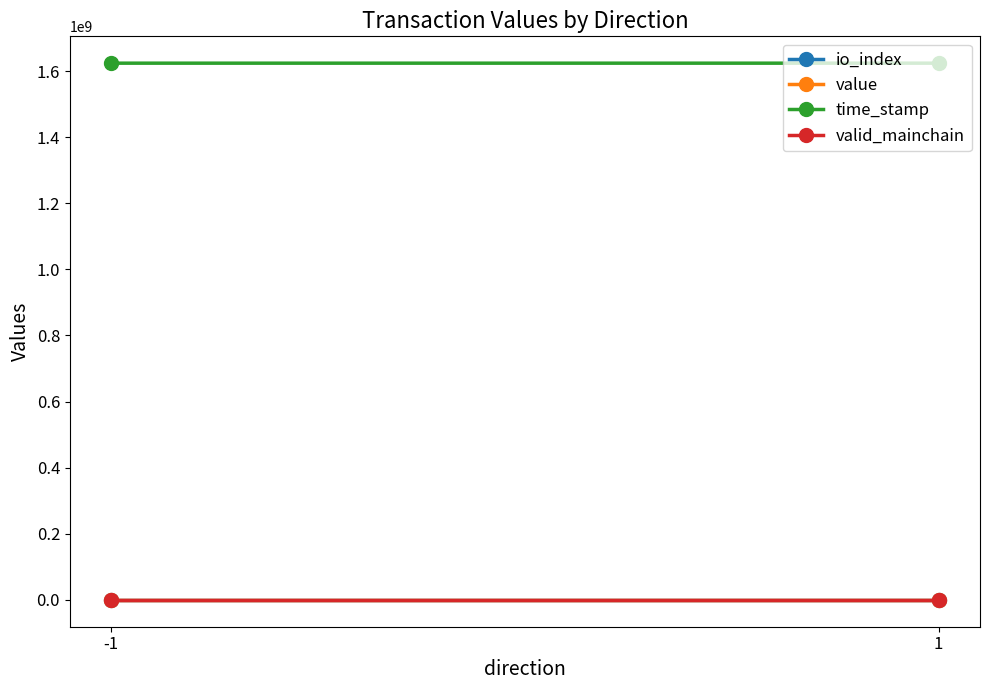

What is the value of the valid_mainchain point at the 2nd from the left?

1.0